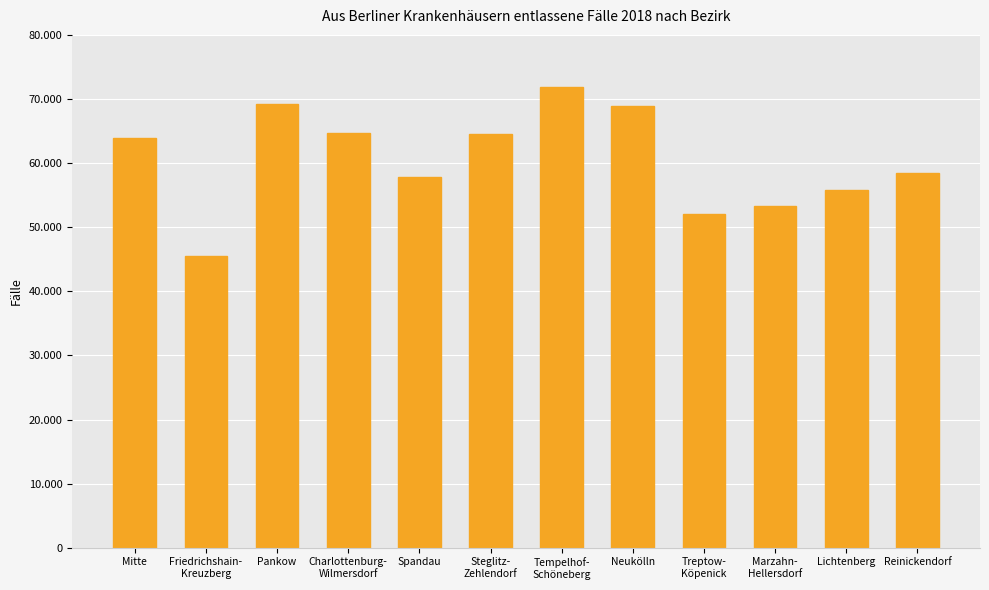

Are the bars grouped side by side (vs. stacked)?

No